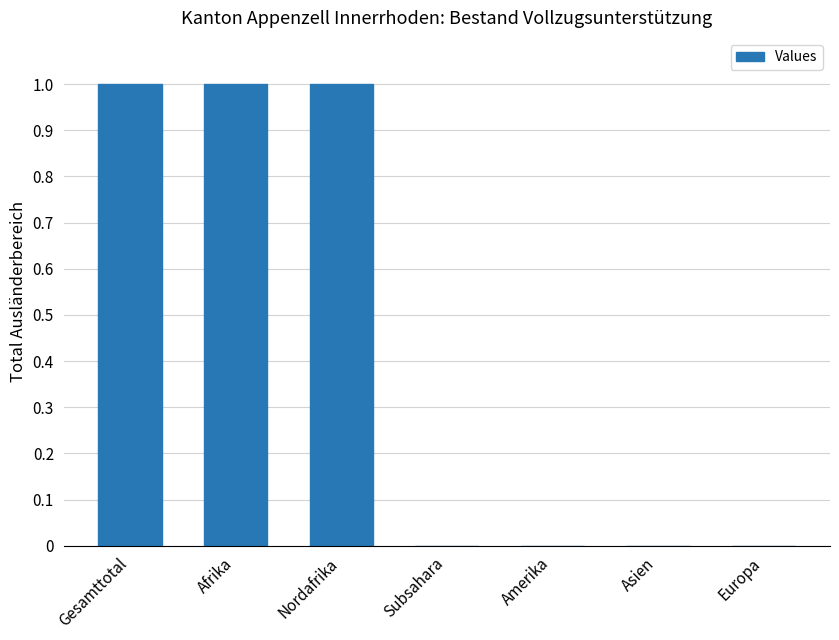

Which has a higher value, Nordafrika or Asien?

Nordafrika